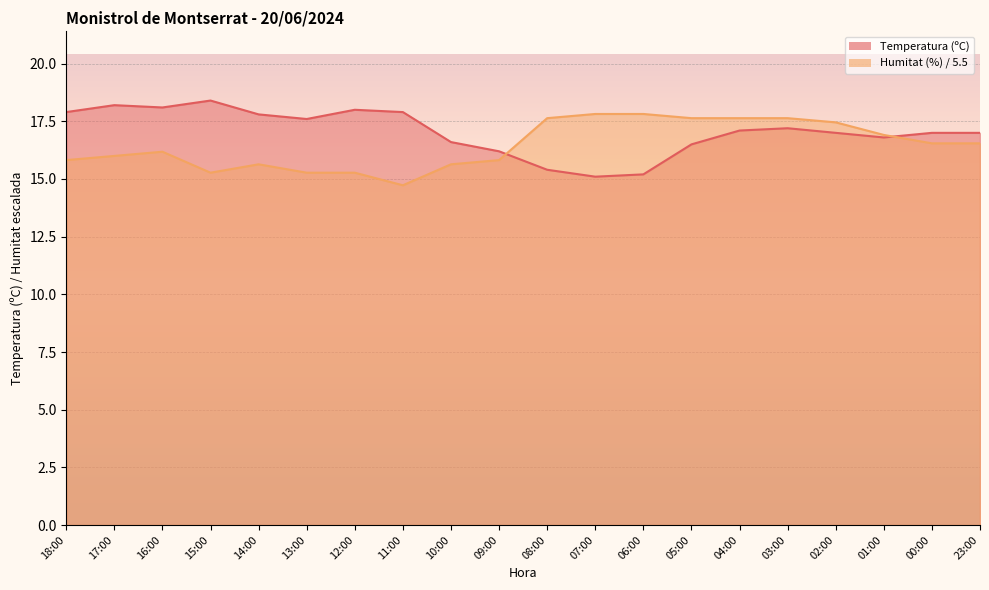

At which label does Temperatura (ºC) reach its minimum?

07:00